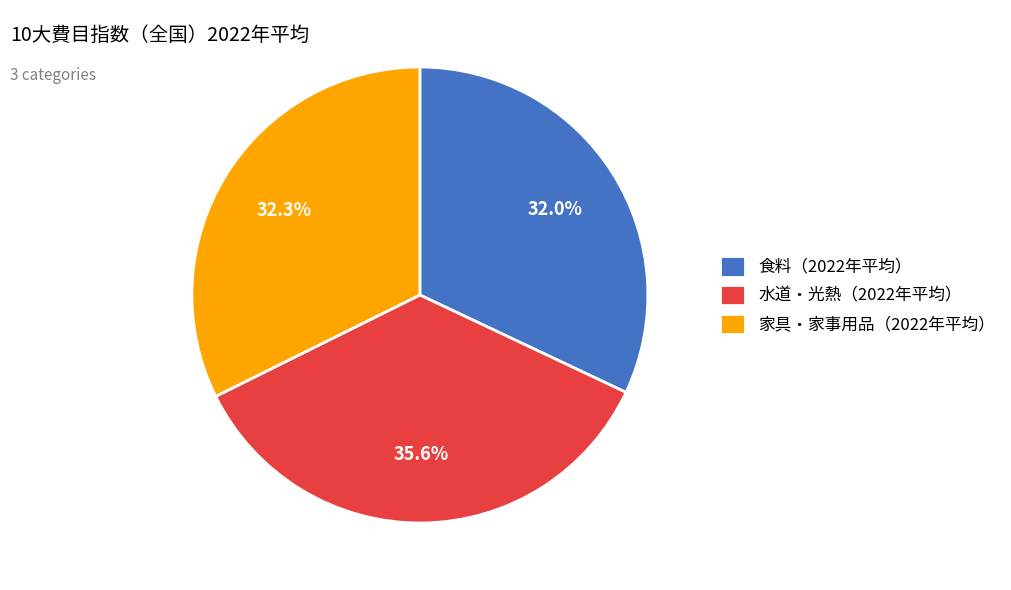

Combined, do 水道・光熱（2022年平均） and 家具・家事用品（2022年平均） account for over 50%?

Yes